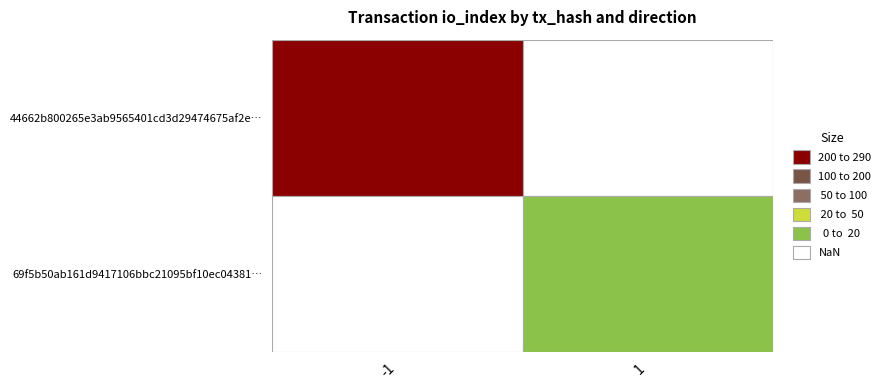

Reading right to left, what are all the values shown in this chart?

44662b800265e3ab9565401cd3d29474675af2e: 290	-1
69f5b50ab161d9417106bbc21095bf10ec04381: 11	1